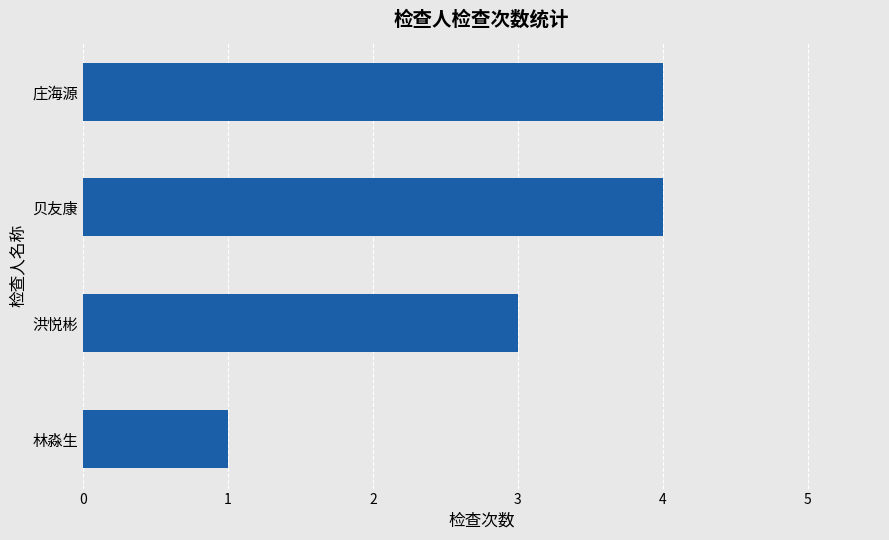

Reading top to bottom, what are all the values shown in this chart?

庄海源=4	贝友康=4	洪悦彬=3	林淼生=1